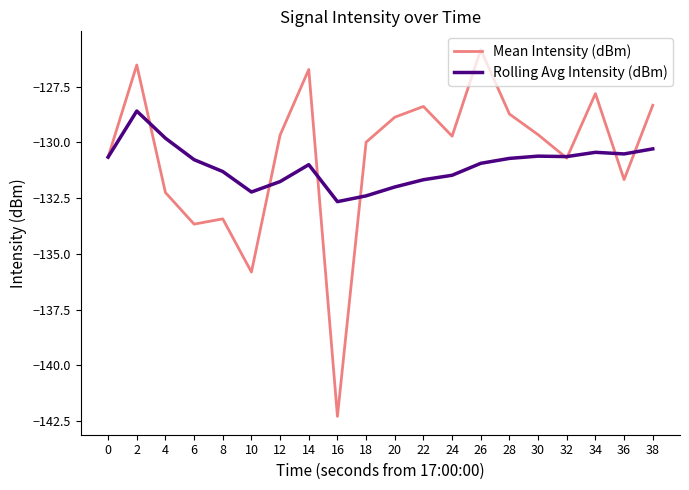

True or false: Mean Intensity (dBm) has a value of -135.8 at 10.

True